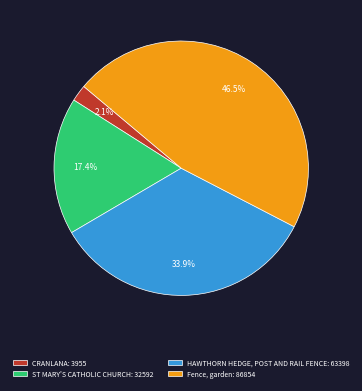

How many slices are in this pie chart?

4